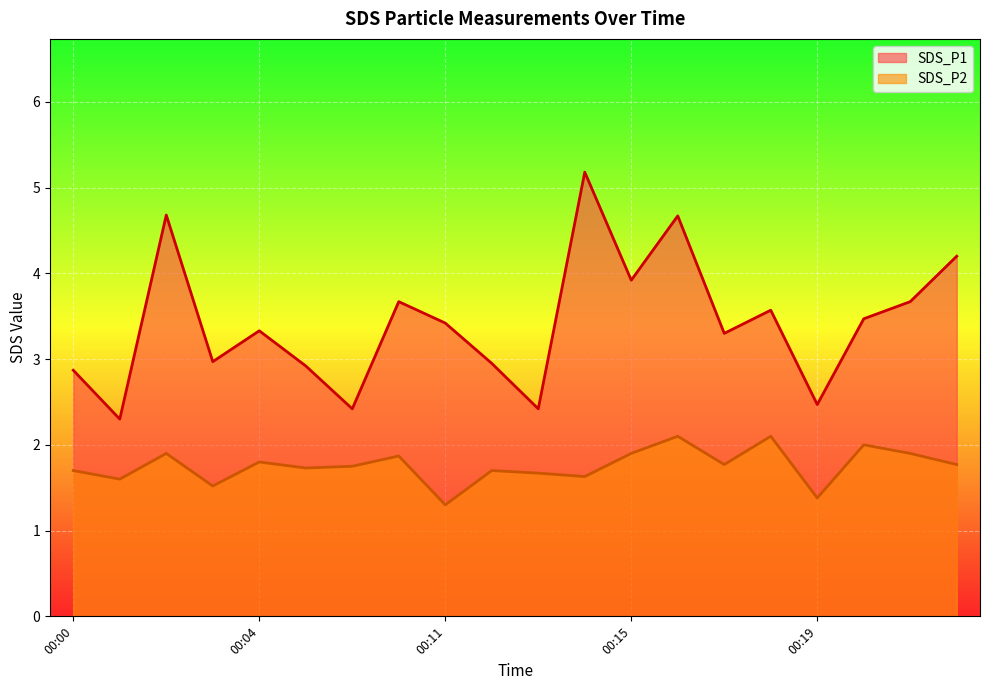

What is the value of the SDS_P2 point at the 16th from the left?

2.1